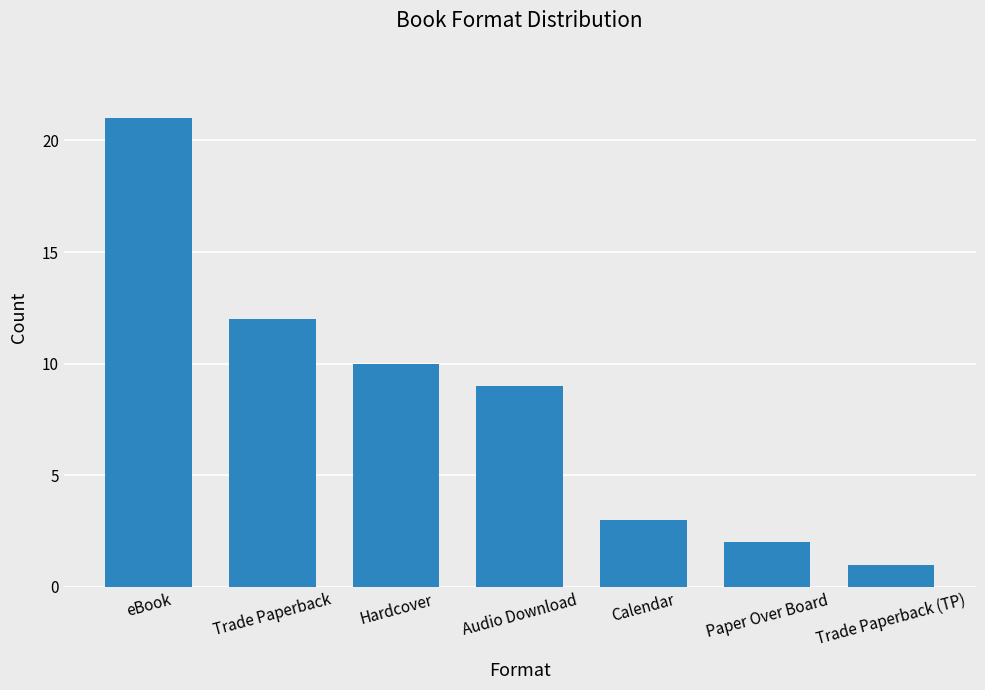

At which category does the chart reach its minimum across all series?

Trade Paperback (TP)